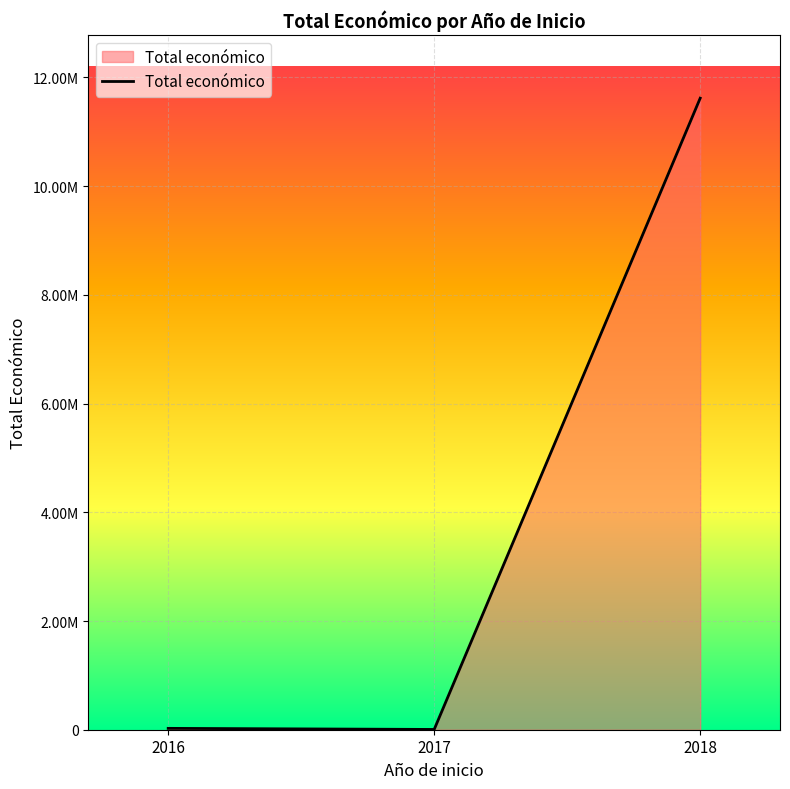

Is this an area chart (filled region under the line)?

Yes